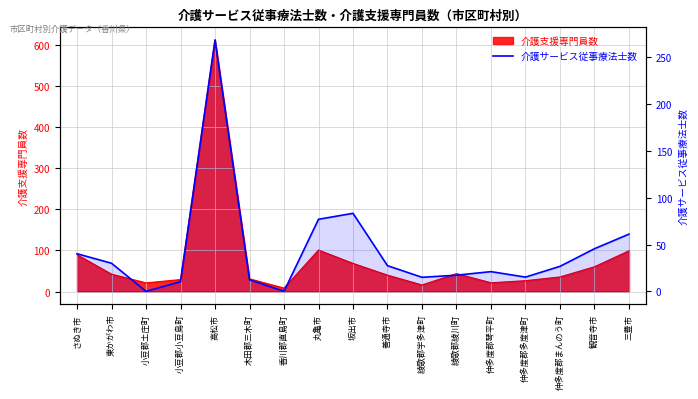

What is the value of the 13th point from the left?

21.1